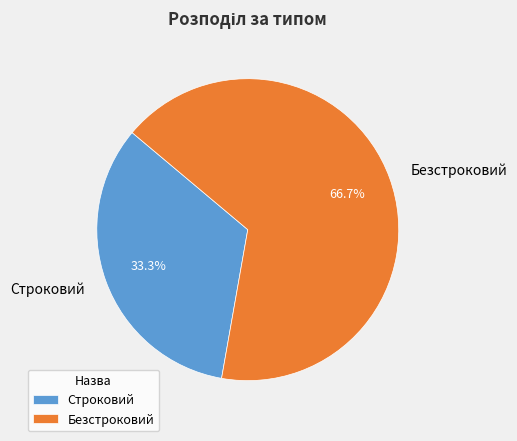

Combined, what portion of the pie is Строковий and Безстроковий?

100.0%